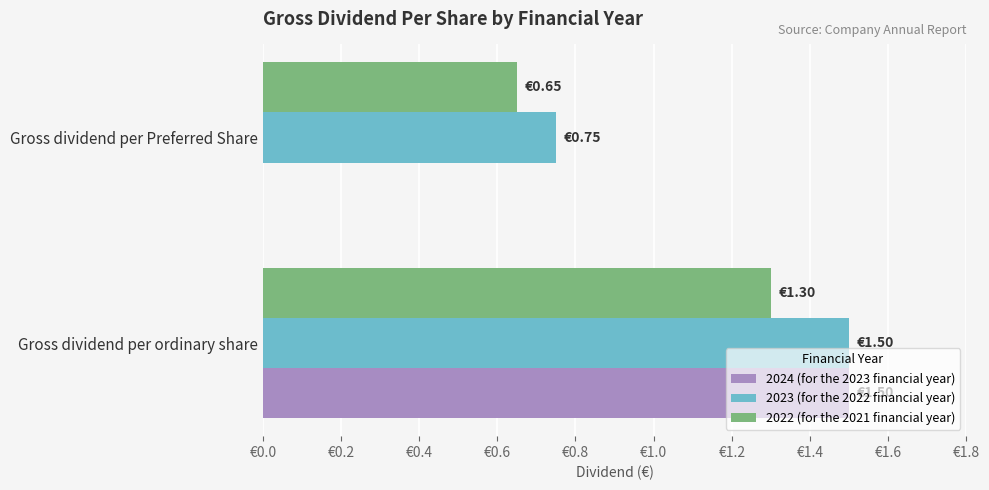

What is the greatest value displayed?

1.5